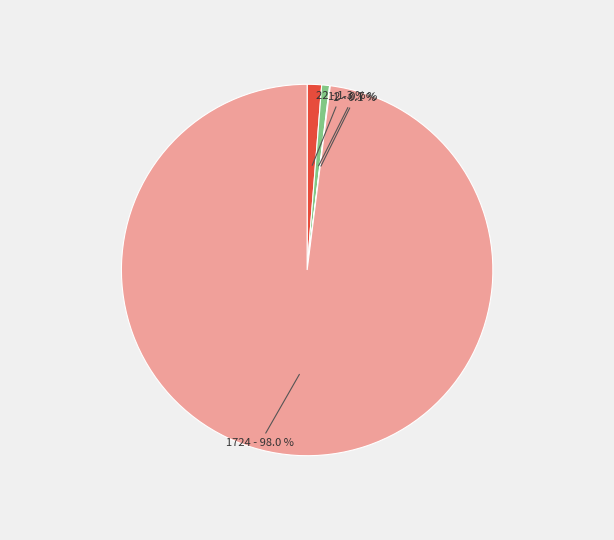

Is there a majority slice in this chart?

Yes